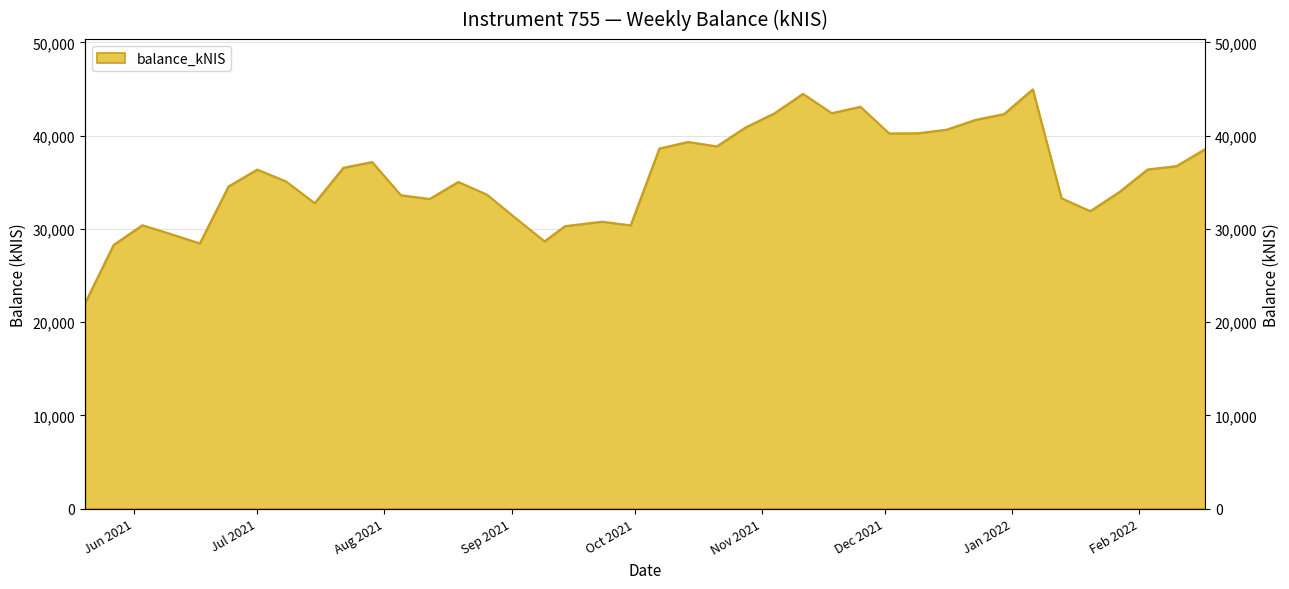

What is the change in value from 2021-06-24 to 2021-12-16?

+6086.8